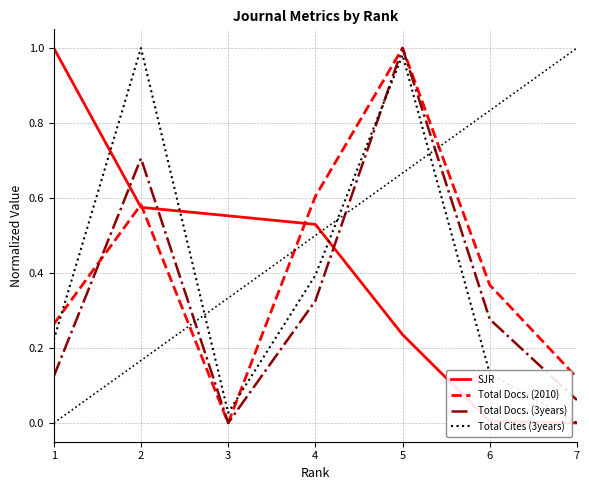

Is it true that SJR equals 0.0 at 7?

True